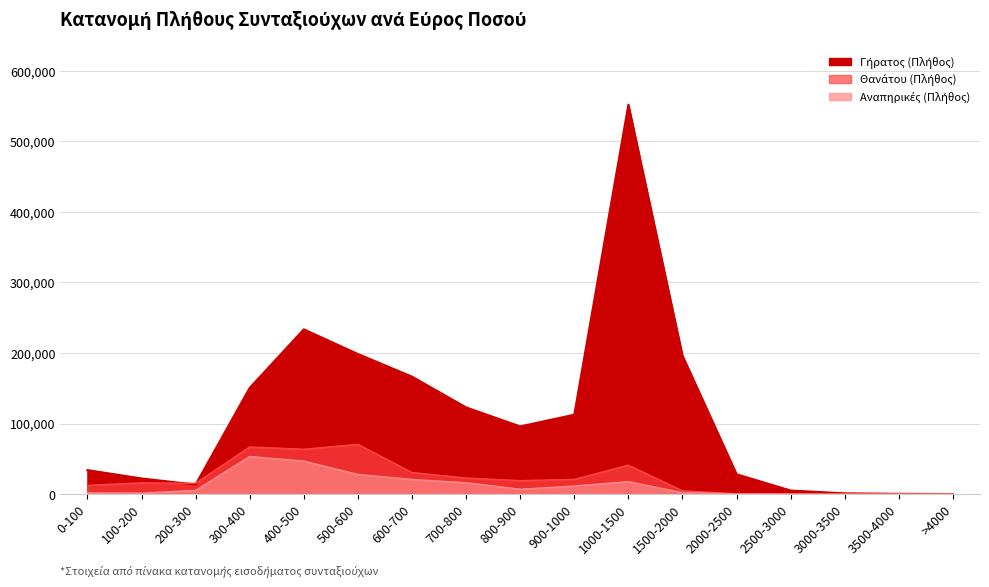

True or false: Αναπηρικές (Πλήθος) and Γήρατος (Πλήθος χιλ.) intersect in this chart.

False